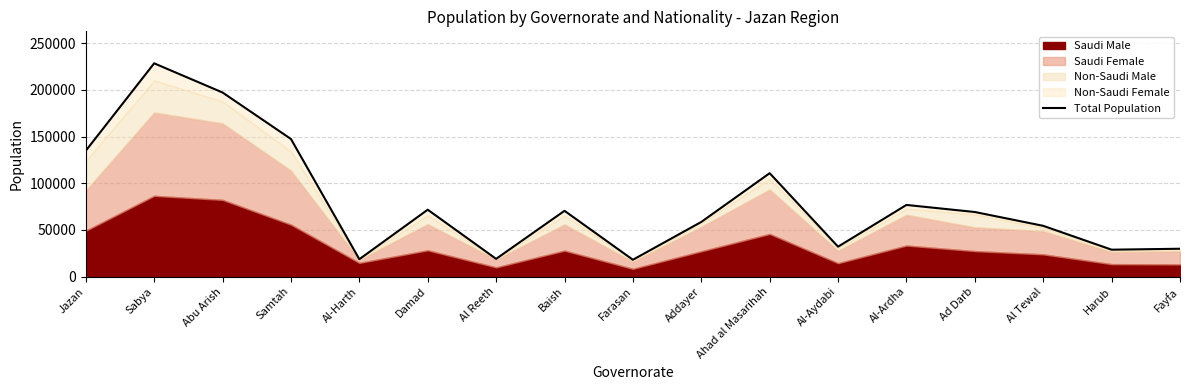

What is the greatest value displayed?

228375